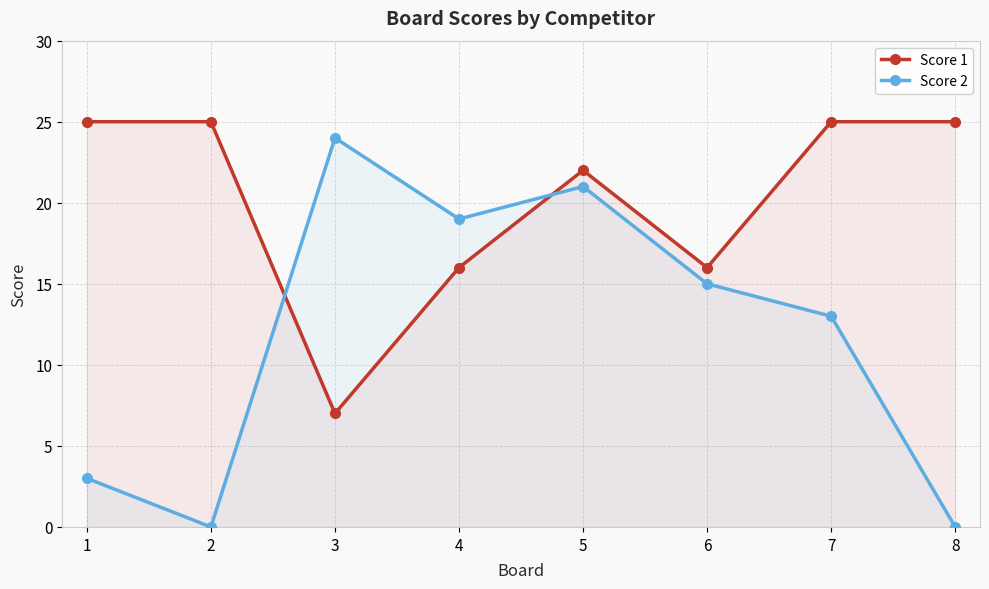

At how many categories does at least one series exceed 19?

6